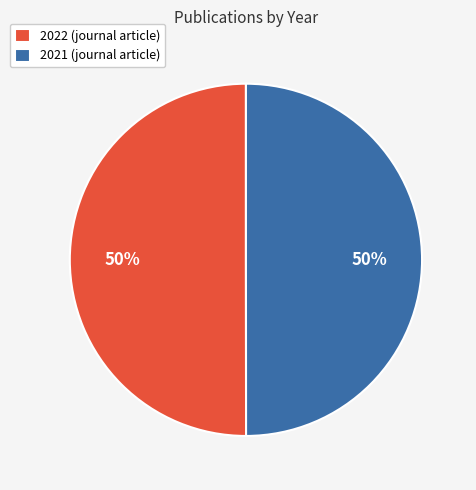

Is it true that 2022 (journal article) is 50% of the pie?

True